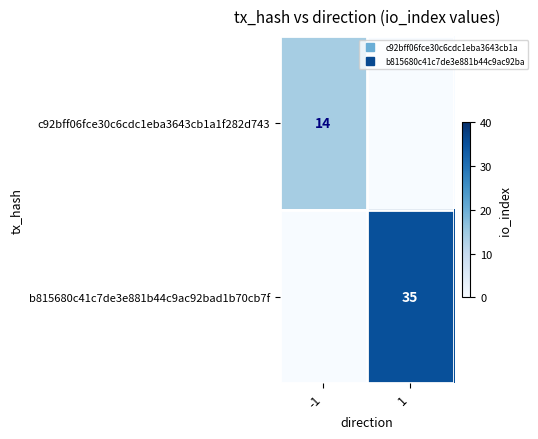

Count the number of data series in this chart.

2